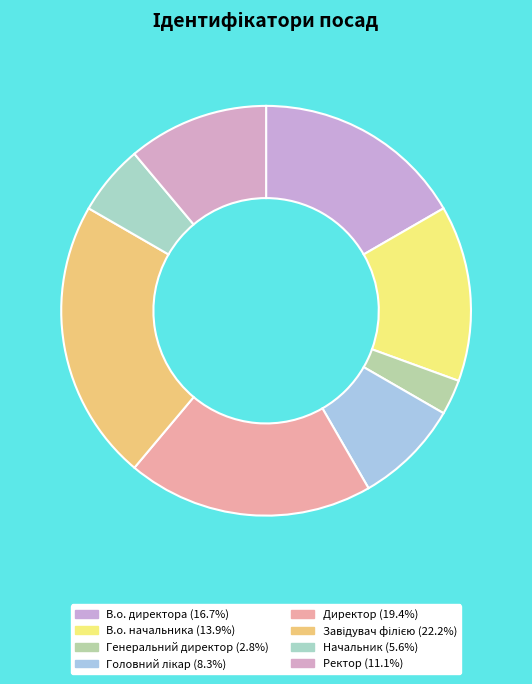

To the nearest percent, what is the difference between the В.о. начальника and В.о. директора slice percentages?

3%